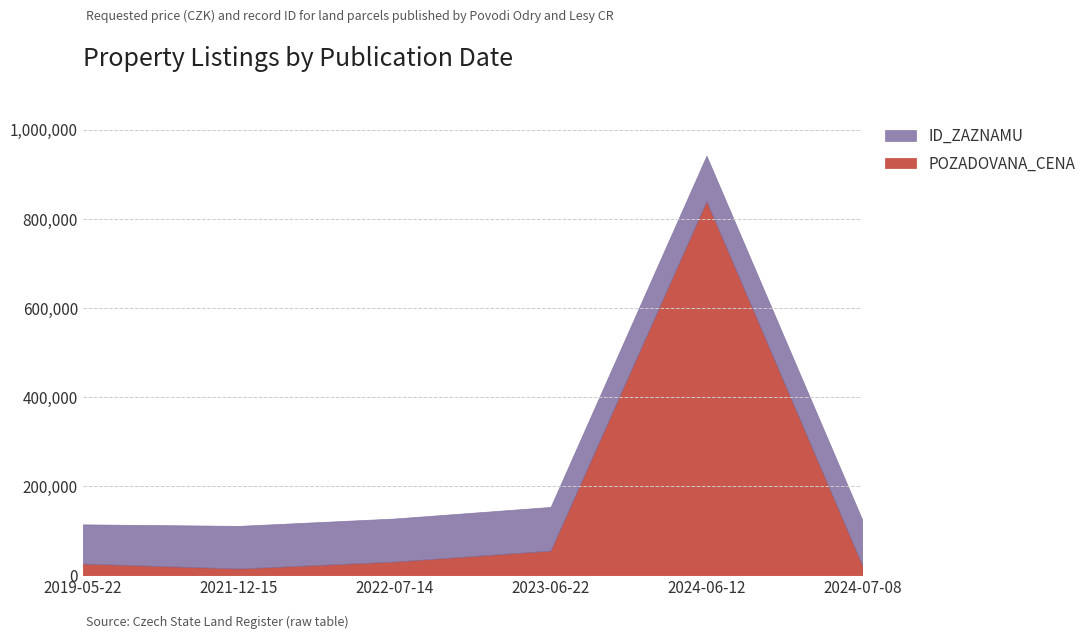

What is the greatest value displayed?

840060